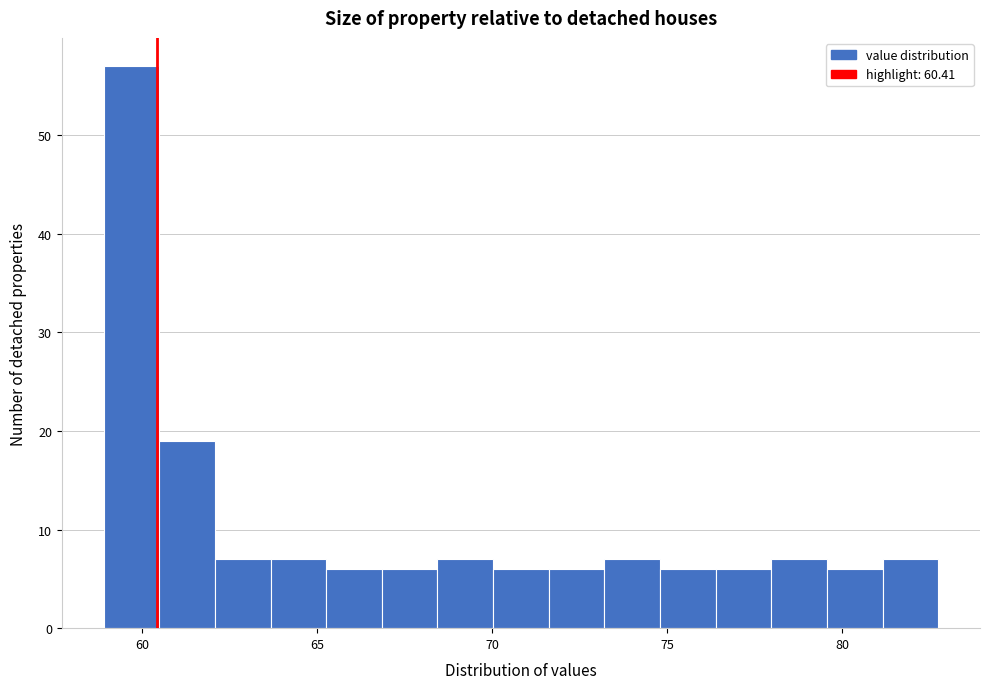

Read against the x-axis, roughly where is the centre of the tallest bar?

59.5